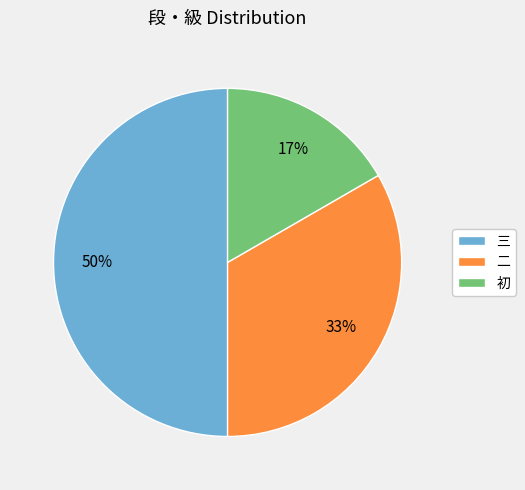

How many segments does this pie chart have?

3